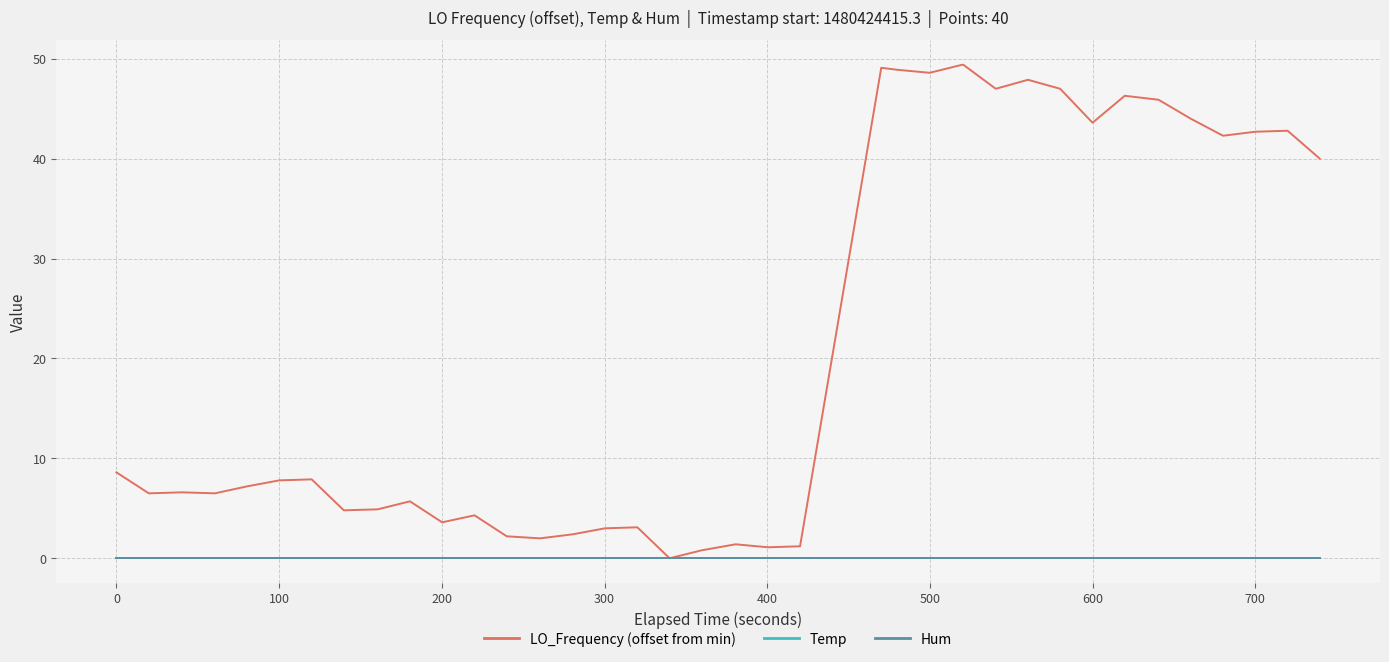

What is the value of the LO_Frequency (offset from min) point at the 27th from the left?

48.6